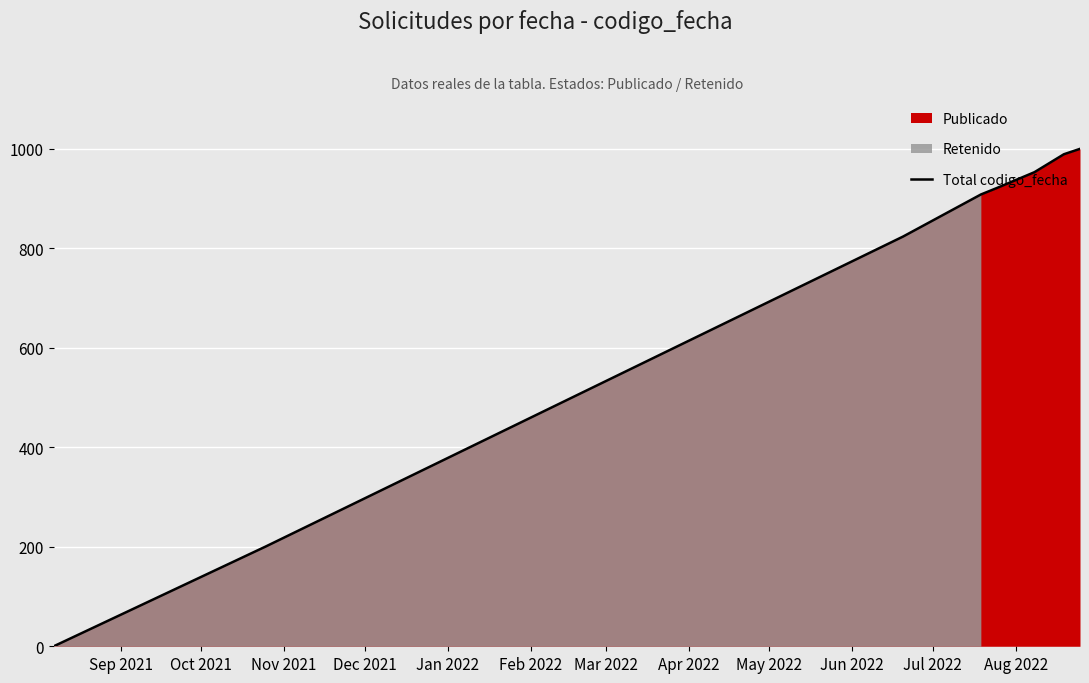

What is the highest value of the Total codigo_fecha series?

1000.0